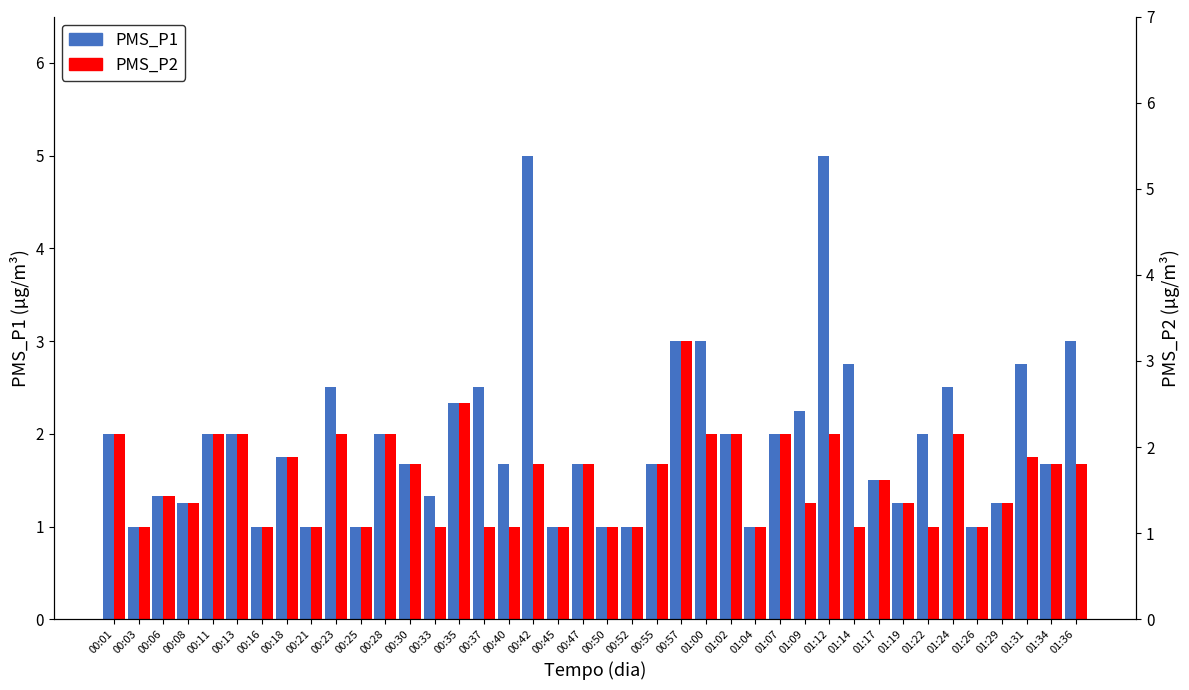

Reading right to left, what are all the values shown in this chart?

PMS_P1: 01:36=3.0	01:34=1.7	01:31=2.8	01:29=1.2	01:26=1.0	01:24=2.5	01:22=2.0	01:19=1.2	01:17=1.5	01:14=2.8	01:12=5.0	01:09=2.2	01:07=2.0	01:04=1.0	01:02=2.0	01:00=3.0	00:57=3.0	00:55=1.7	00:52=1.0	00:50=1.0	00:47=1.7	00:45=1.0	00:42=5.0	00:40=1.7	00:37=2.5	00:35=2.3	00:33=1.3	00:30=1.7	00:28=2.0	00:25=1.0	00:23=2.5	00:21=1.0	00:18=1.8	00:16=1.0	00:13=2.0	00:11=2.0	00:08=1.2	00:06=1.3	00:03=1.0	00:01=2.0
PMS_P2: 01:36=1.7	01:34=1.7	01:31=1.8	01:29=1.2	01:26=1.0	01:24=2.0	01:22=1.0	01:19=1.2	01:17=1.5	01:14=1.0	01:12=2.0	01:09=1.2	01:07=2.0	01:04=1.0	01:02=2.0	01:00=2.0	00:57=3.0	00:55=1.7	00:52=1.0	00:50=1.0	00:47=1.7	00:45=1.0	00:42=1.7	00:40=1.0	00:37=1.0	00:35=2.3	00:33=1.0	00:30=1.7	00:28=2.0	00:25=1.0	00:23=2.0	00:21=1.0	00:18=1.8	00:16=1.0	00:13=2.0	00:11=2.0	00:08=1.2	00:06=1.3	00:03=1.0	00:01=2.0